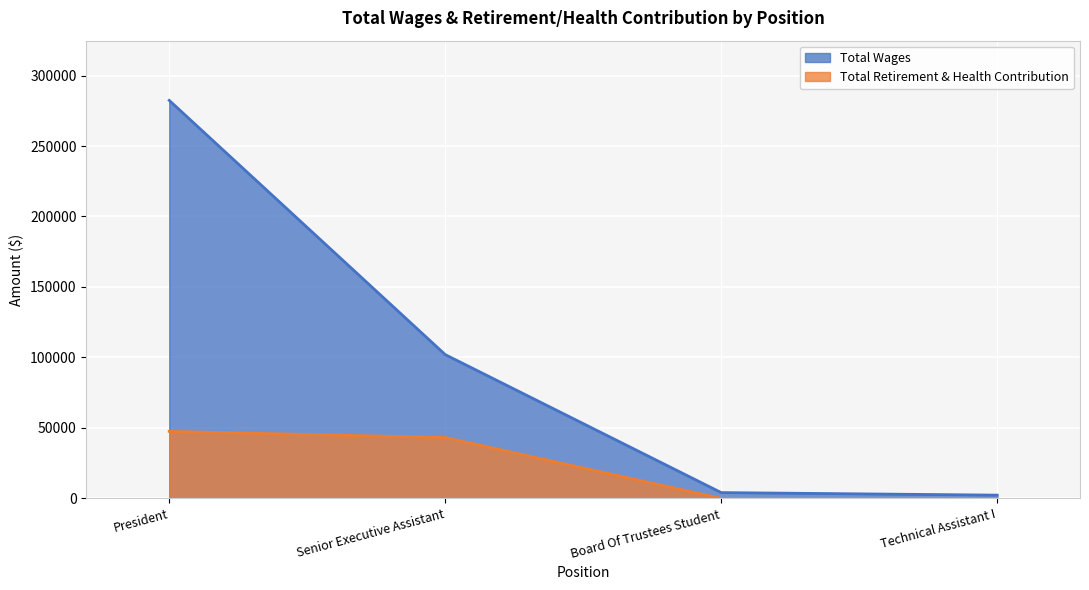

How many values in Total Retirement & Health Contribution are above zero?

2